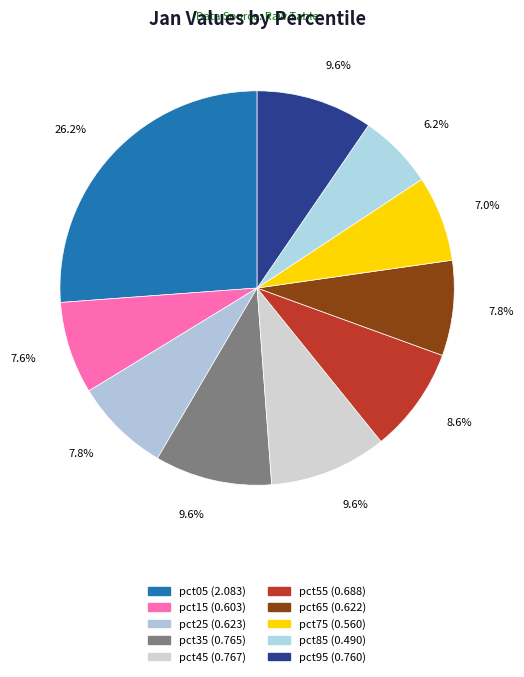

Does any single category account for the majority?

No